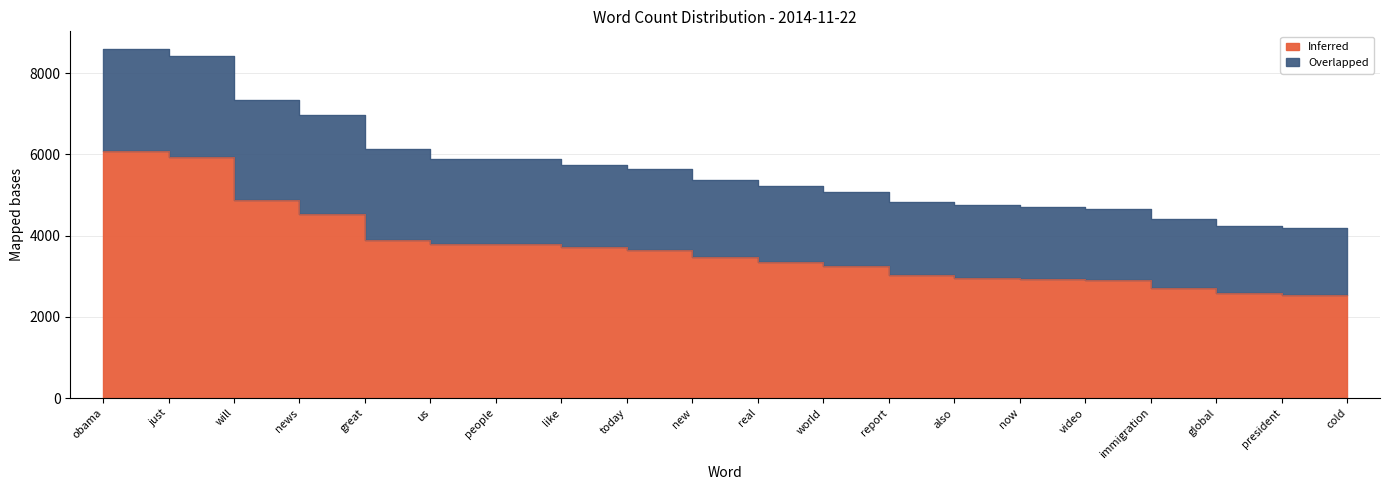

Does the chart display data point markers on the line(s)?

No